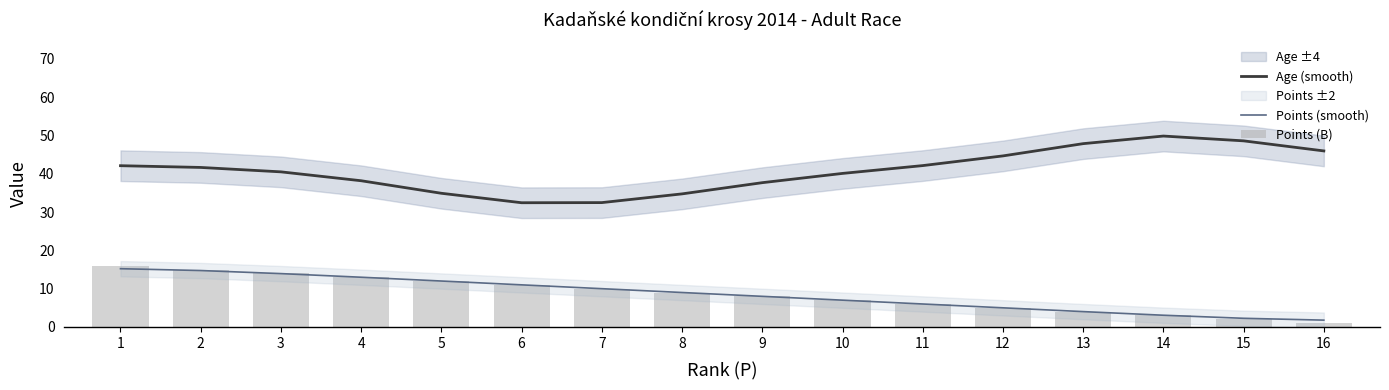

At which label is Points (B) closest to 8?

9